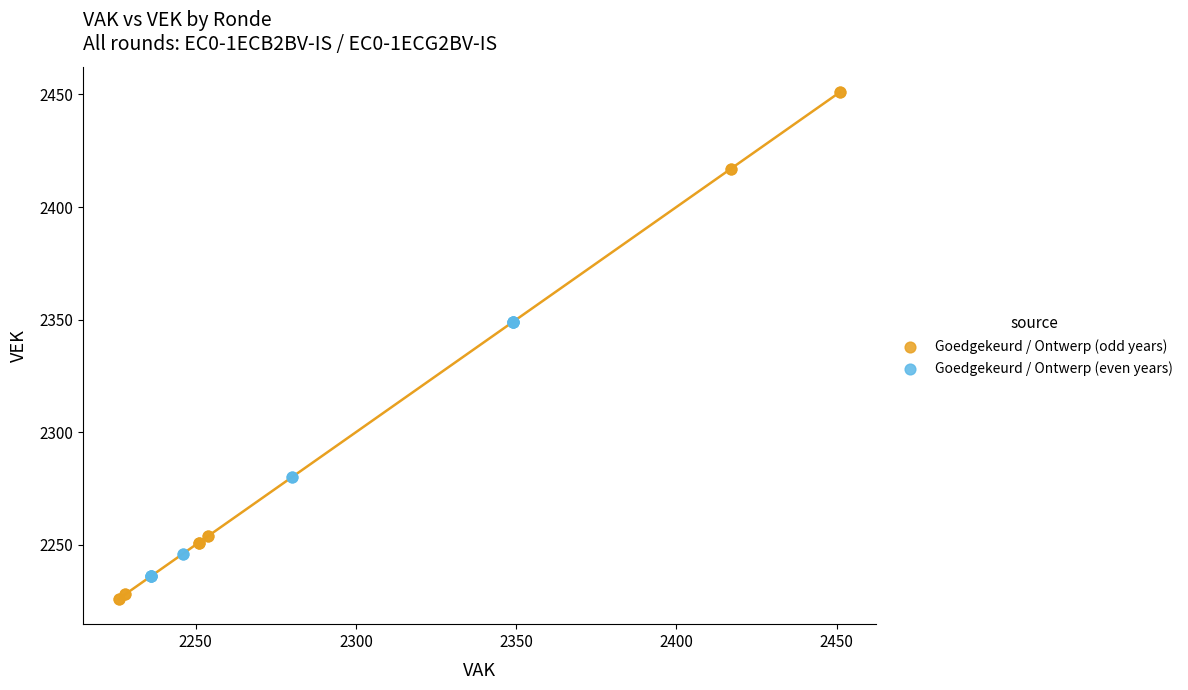

Which series contains the lowest Y value?

Goedgekeurd / Ontwerp (odd years)